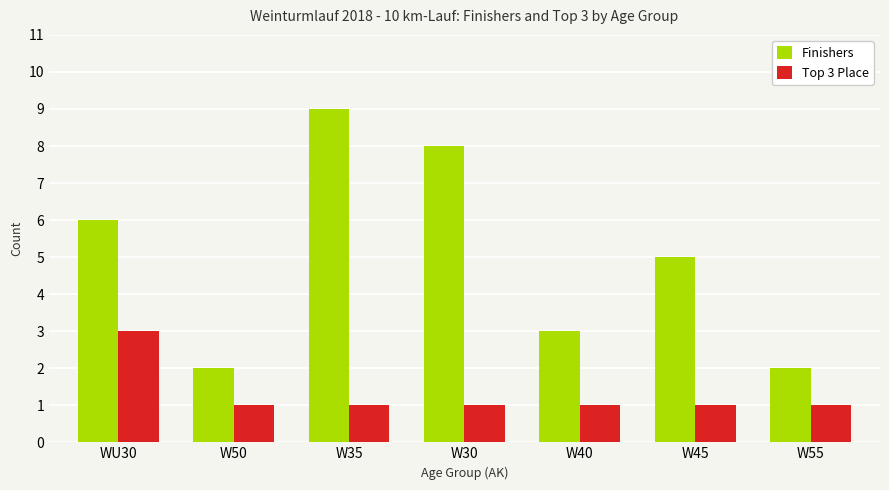

What position from the left is W50?

2